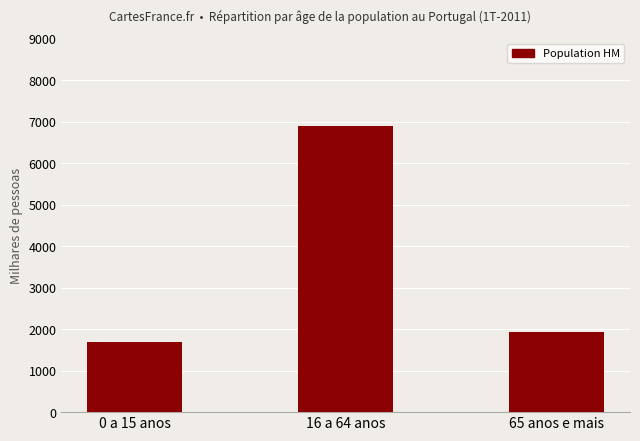

What is the value of the 2nd bar from the left?

6885.3